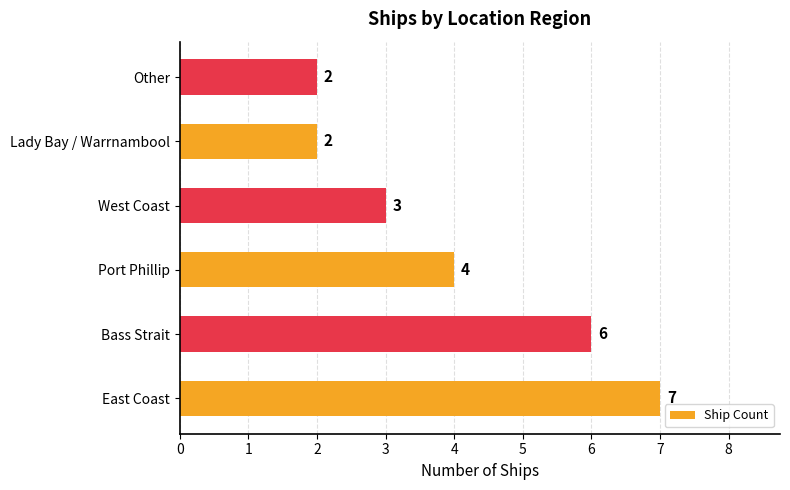

What is the difference between the maximum and minimum values?

5